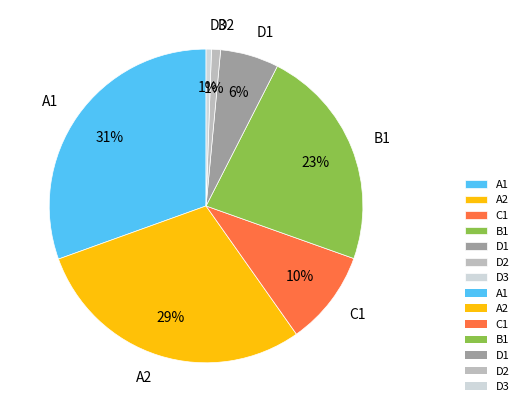

Which has a higher value, D2 or A1?

A1